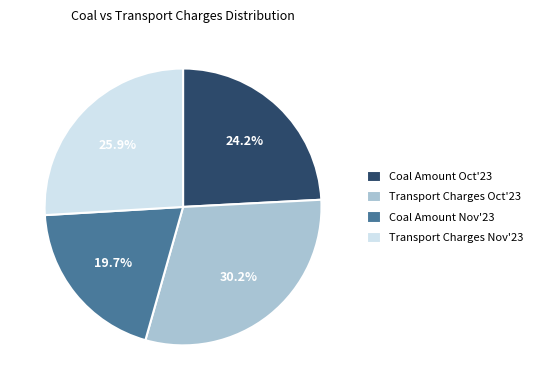

What portion of the pie excludes Coal Amount Oct'23?

75.8%